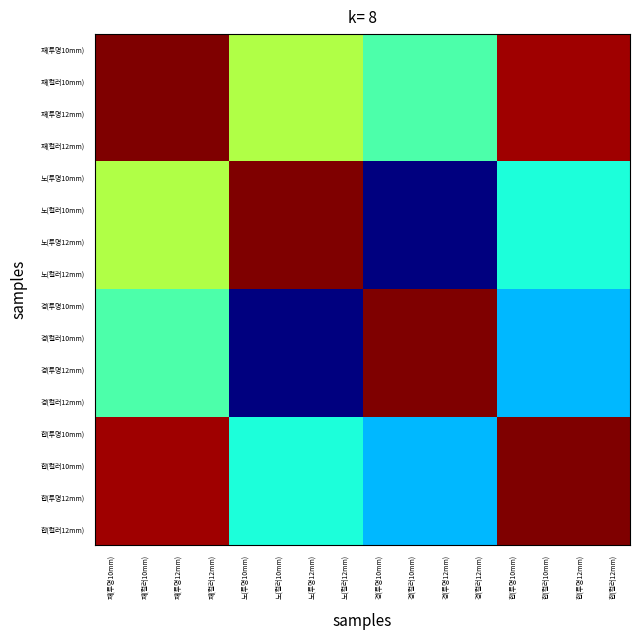

Count the number of data series in this chart.

16